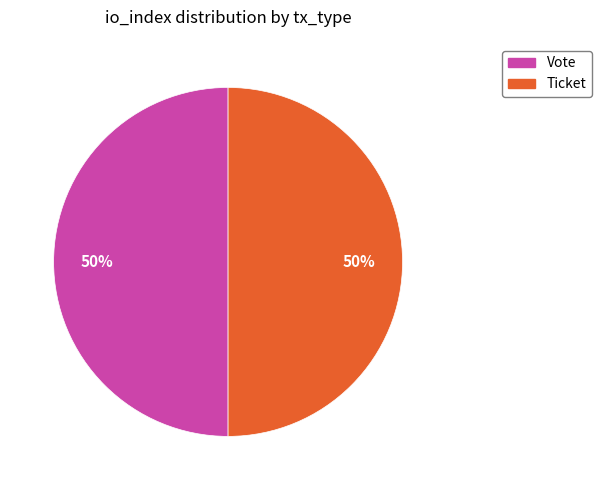

What is the ratio of the value at Ticket to the value at Vote?

1.0